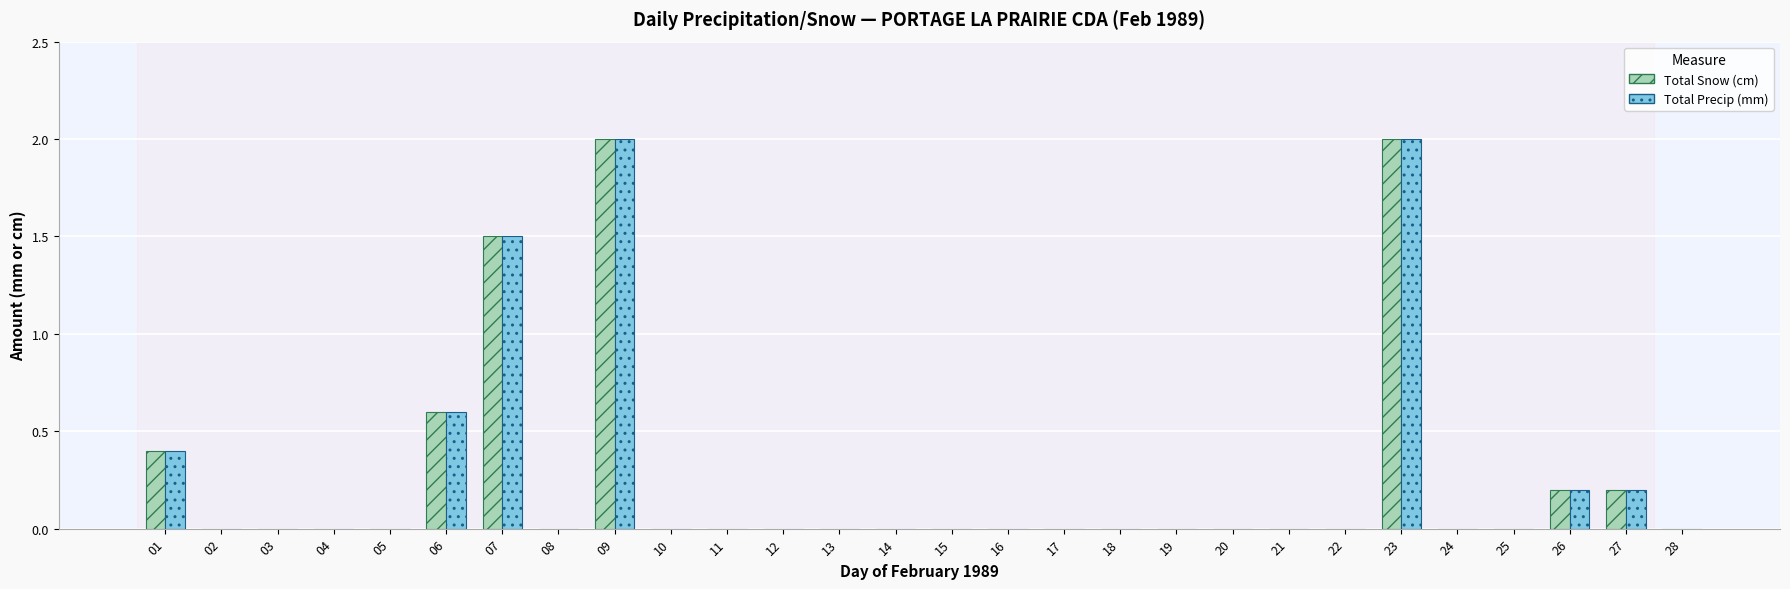

Count the number of categories in the chart.

28